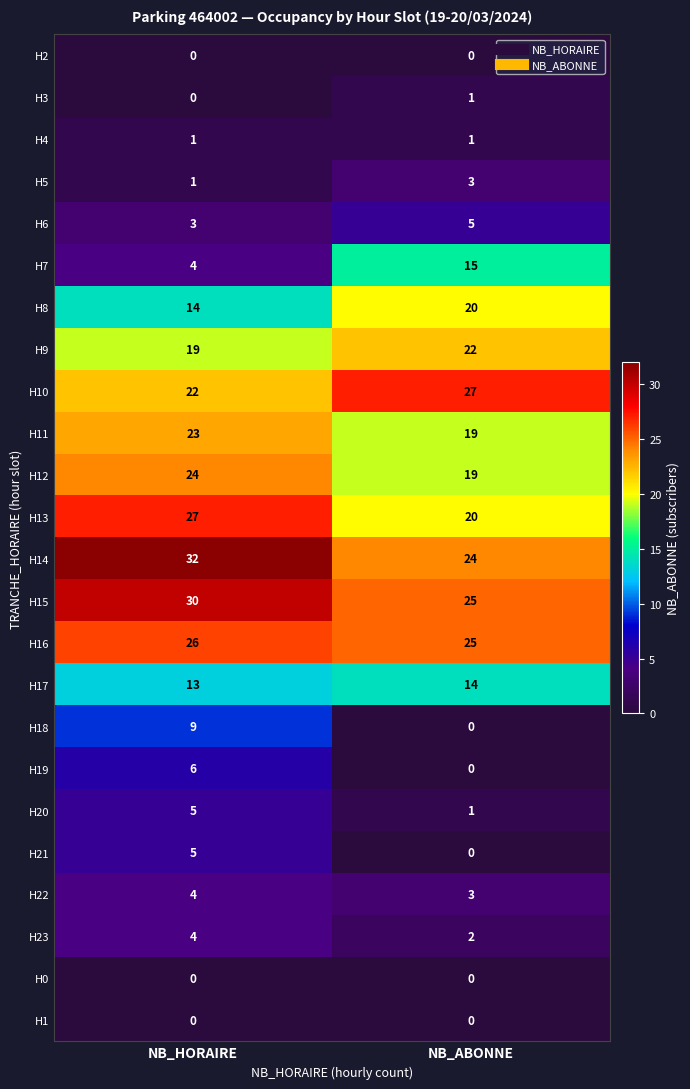

List the labels in order of H13 value, largest first.

NB_HORAIRE, NB_ABONNE